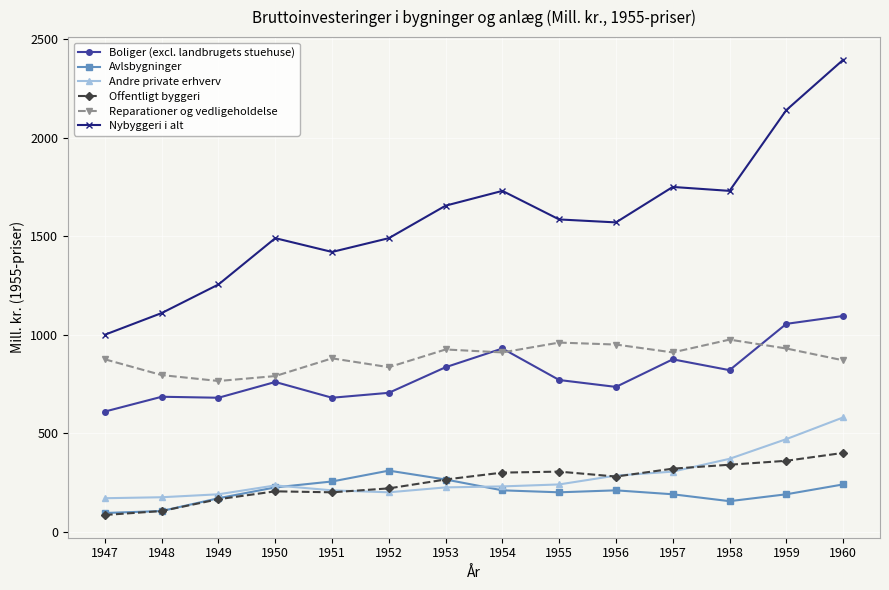

What are all the series names shown in the legend?

Boliger (excl. landbrugets stuehuse), Avlsbygninger, Andre private erhverv, Offentligt byggeri, Reparationer og vedligeholdelse, Nybyggeri i alt